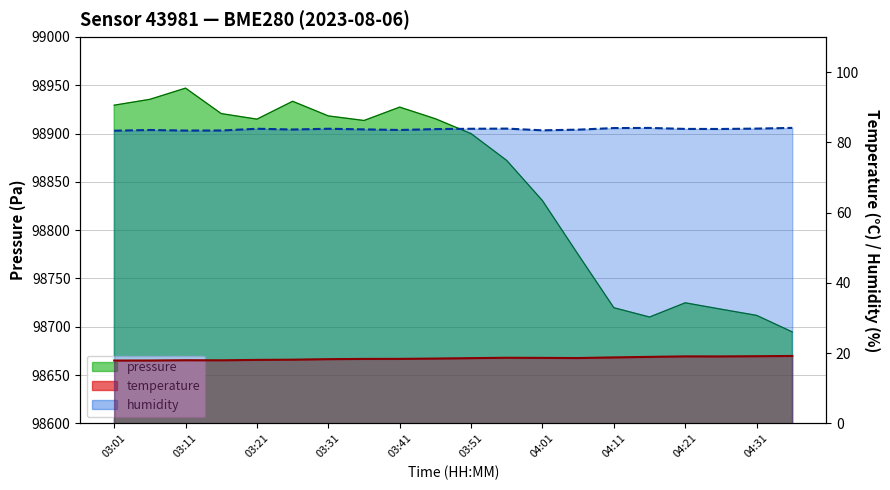

Which series has the largest total across all categories?

pressure